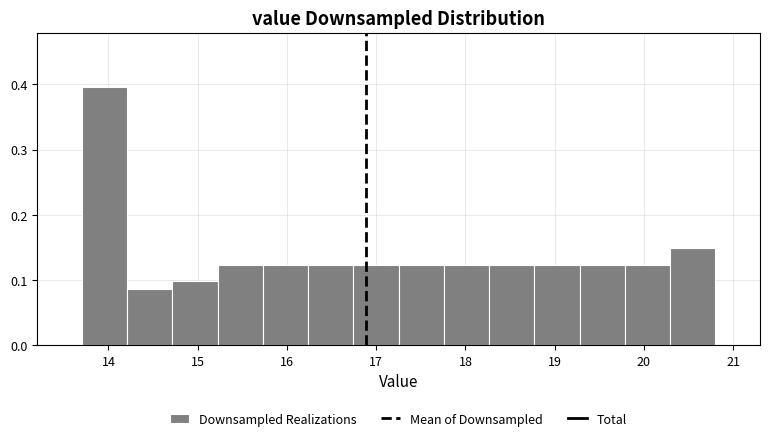

Reading left to right, transcribe this chart: for each bar, give the range it covers on the x-axis and its height. Neither the bar edges nor the heights are printed on the chart, so give them approximately, as read against the axes.

13.7 to 14.2: 0.40
14.2 to 14.7: 0.09
14.7 to 15.2: 0.10
15.2 to 15.7: 0.12
15.7 to 16.2: 0.12
16.2 to 16.7: 0.12
16.7 to 17.3: 0.12
17.3 to 17.8: 0.12
17.8 to 18.3: 0.12
18.3 to 18.8: 0.12
18.8 to 19.3: 0.12
19.3 to 19.8: 0.12
19.8 to 20.3: 0.12
20.3 to 20.8: 0.15